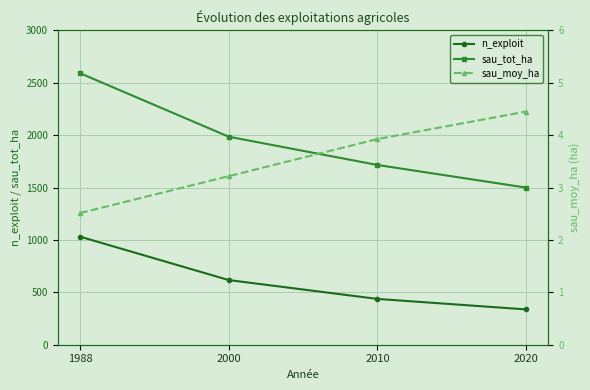

True or false: sau_moy_ha and n_exploit cross at least once.

False